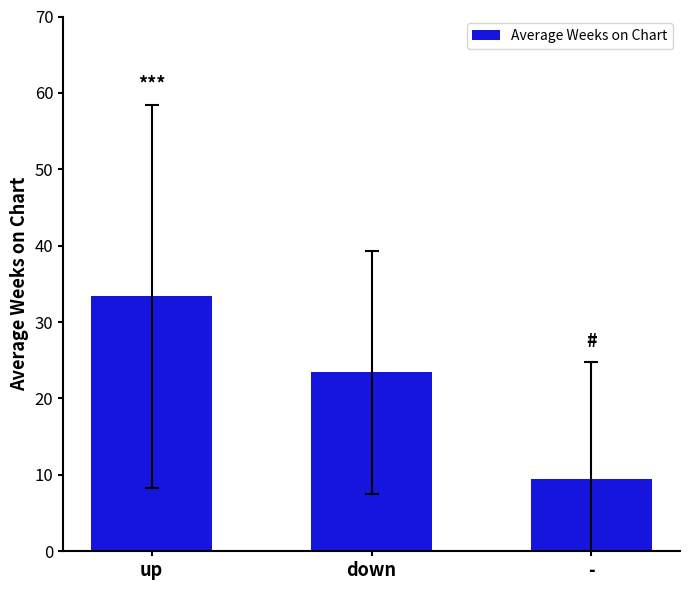

Rank the categories by value from lowest to highest.

-, down, up